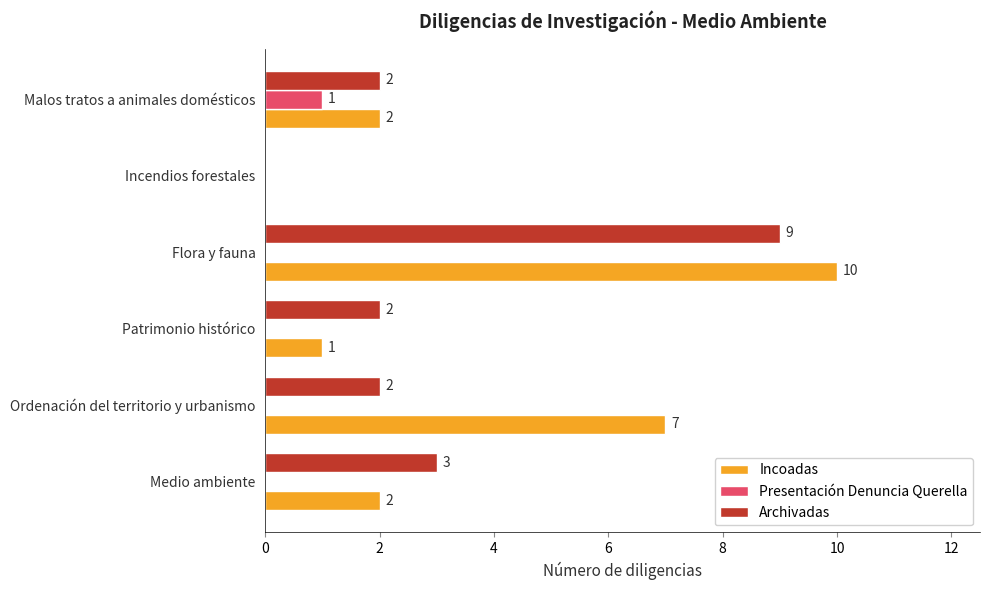

The Presentación Denuncia Querella series shows 0 at Ordenación del territorio y urbanismo. True or false?

True